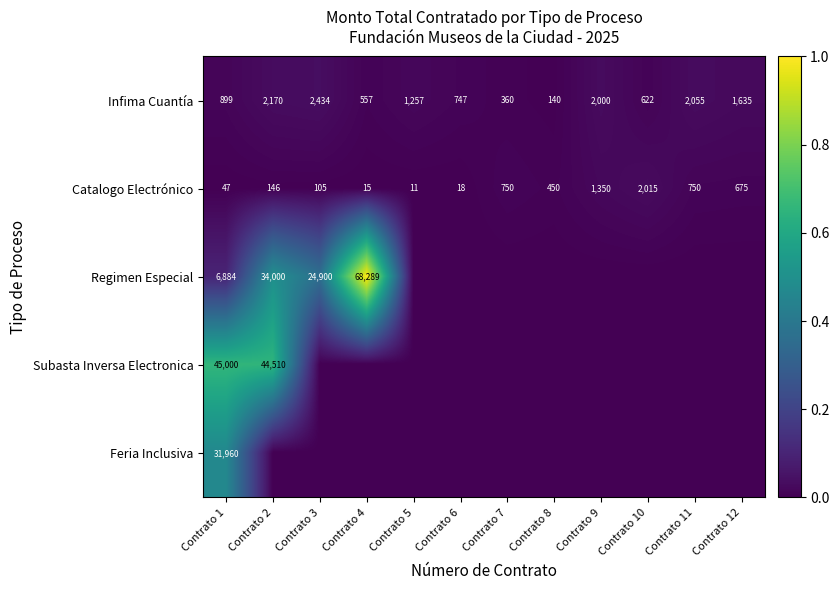

Between Contrato 2 and Contrato 5, which series saw the biggest shift?

Subasta Inversa Electronica